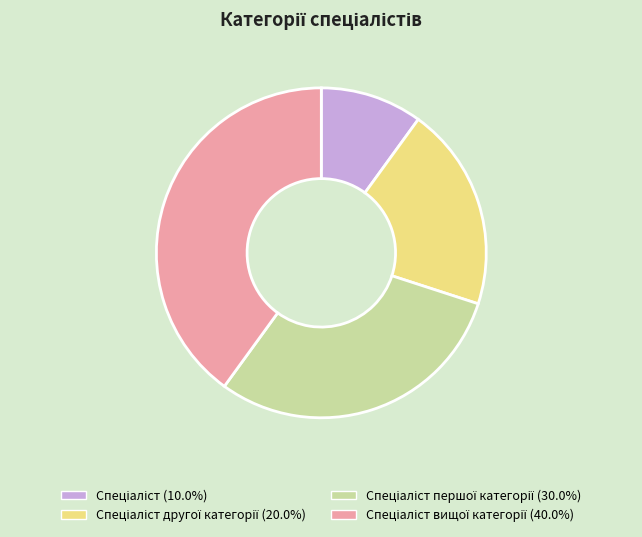

How many segments does this pie chart have?

4